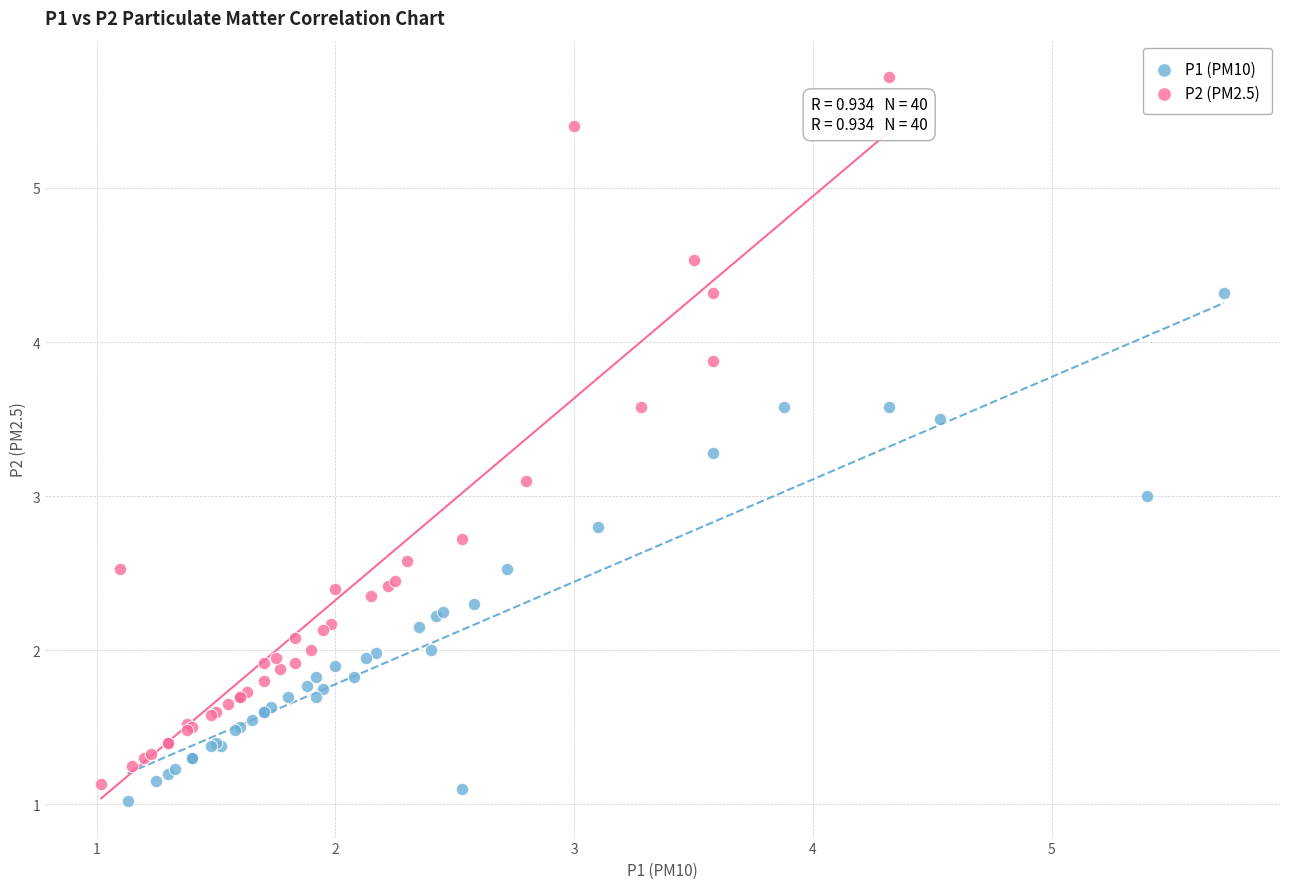

Which series reaches the minimum Y coordinate?

P1 (PM10)